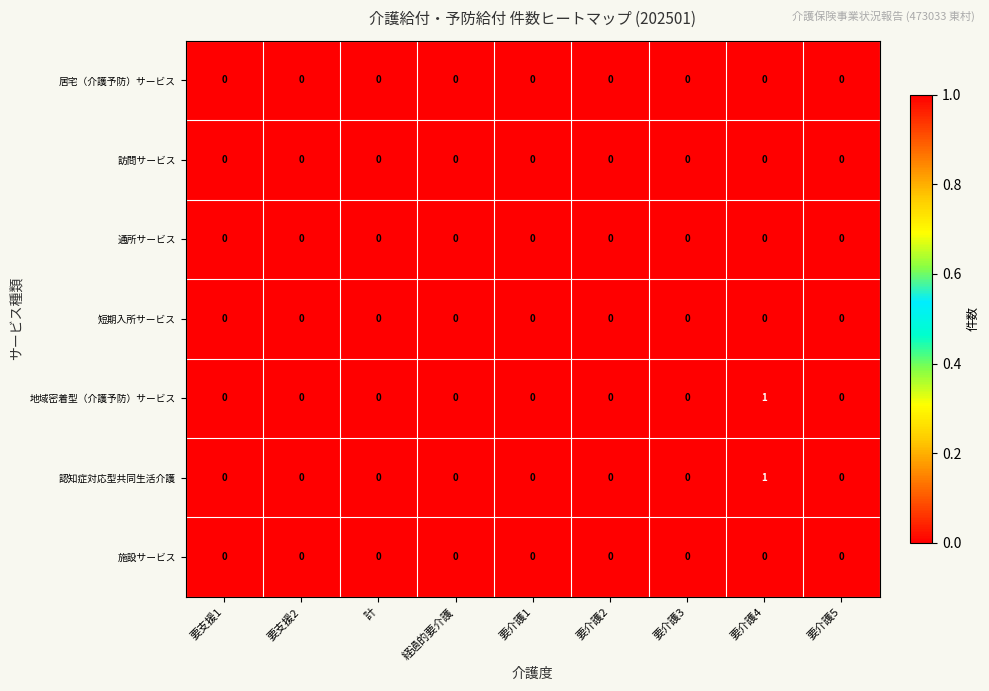

True or false: 認知症対応型共同生活介護 has a value of 0 at 要支援1.

True